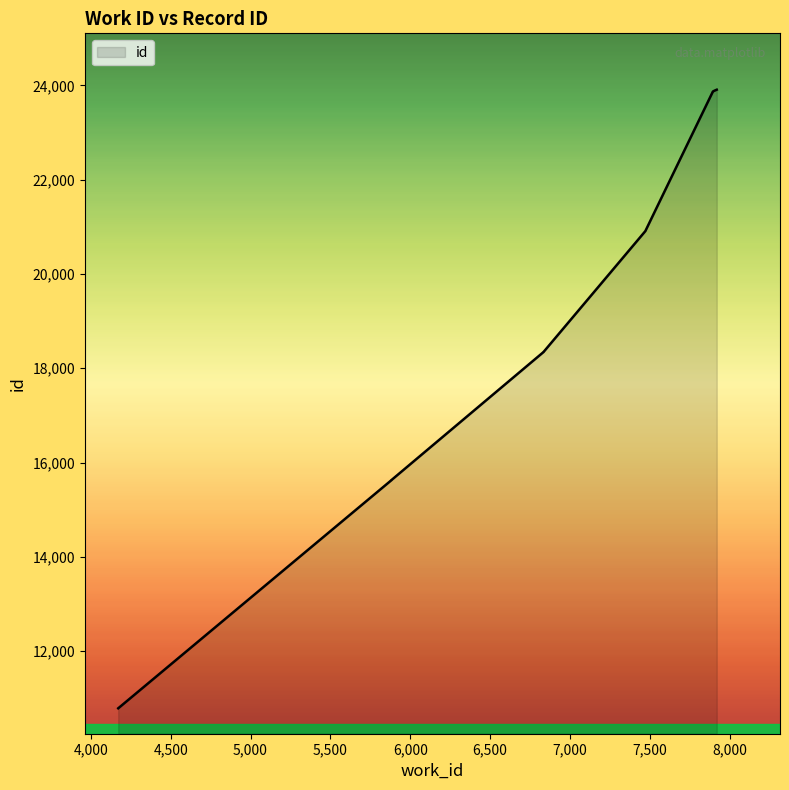

What is the greatest value displayed?

23909